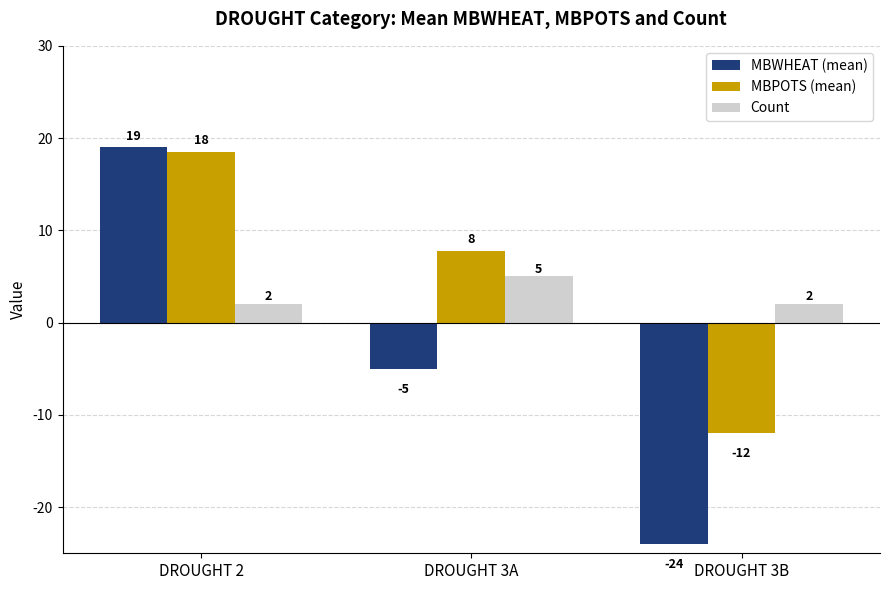

Between DROUGHT 2 and DROUGHT 3B, which series saw the biggest shift?

MBWHEAT (mean)